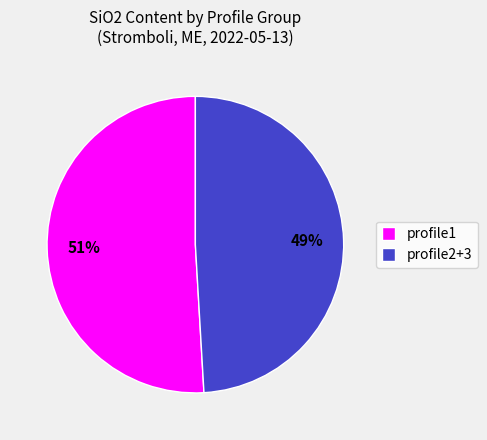

To the nearest percent, what portion does profile1 represent?

51%